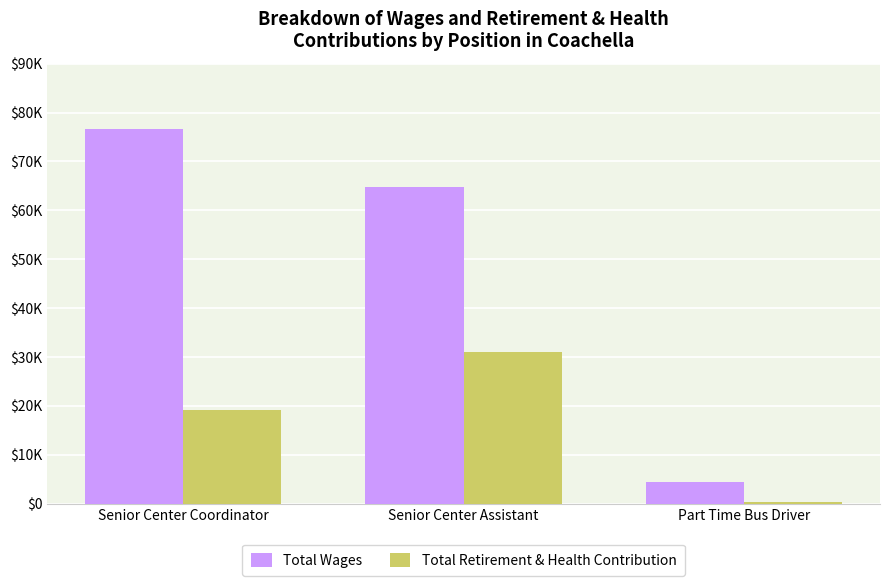

What are all the series names shown in the legend?

Total Wages, Total Retirement & Health Contribution